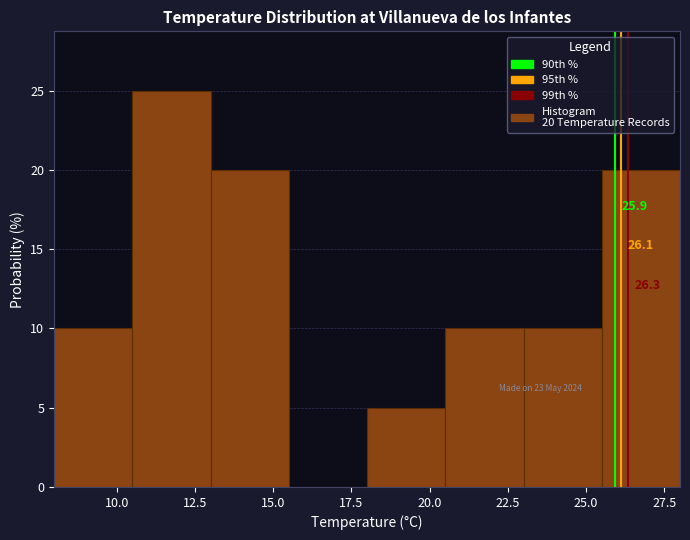

Over which range of the x-axis is the bar tallest?

10.5 to 13.0